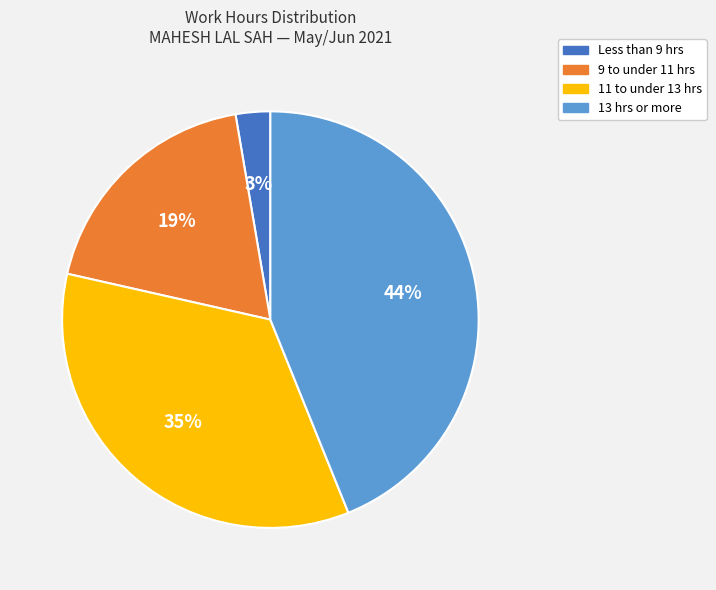

Rank the categories by value from highest to lowest.

13 hrs or more, 11 to under 13 hrs, 9 to under 11 hrs, Less than 9 hrs